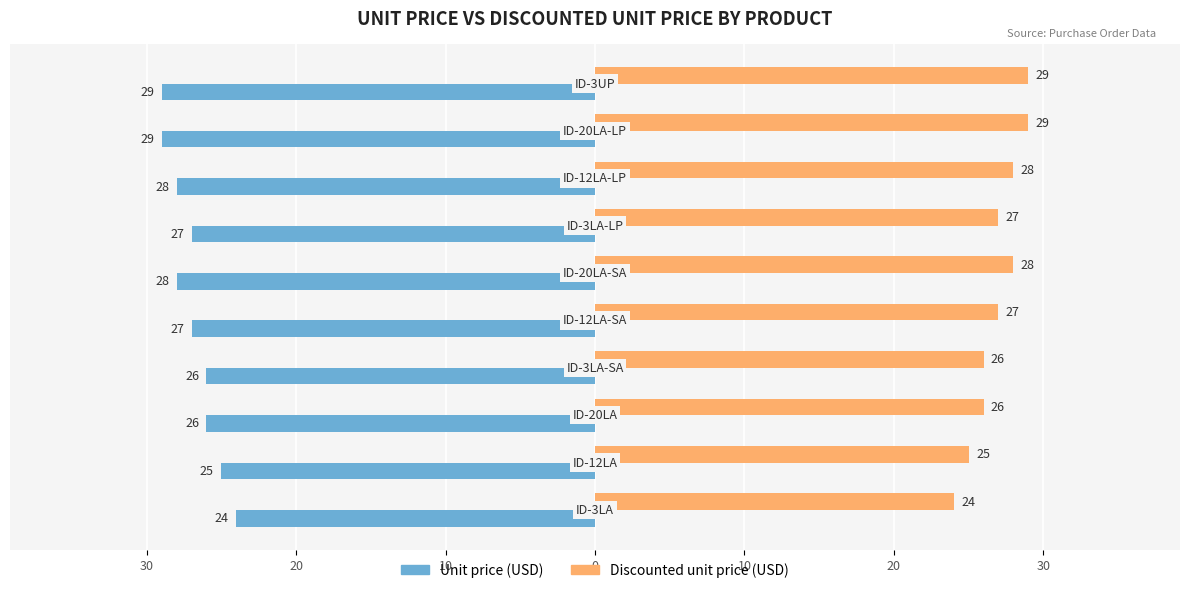

Which series has the widest spread of values?

Unit price (USD)